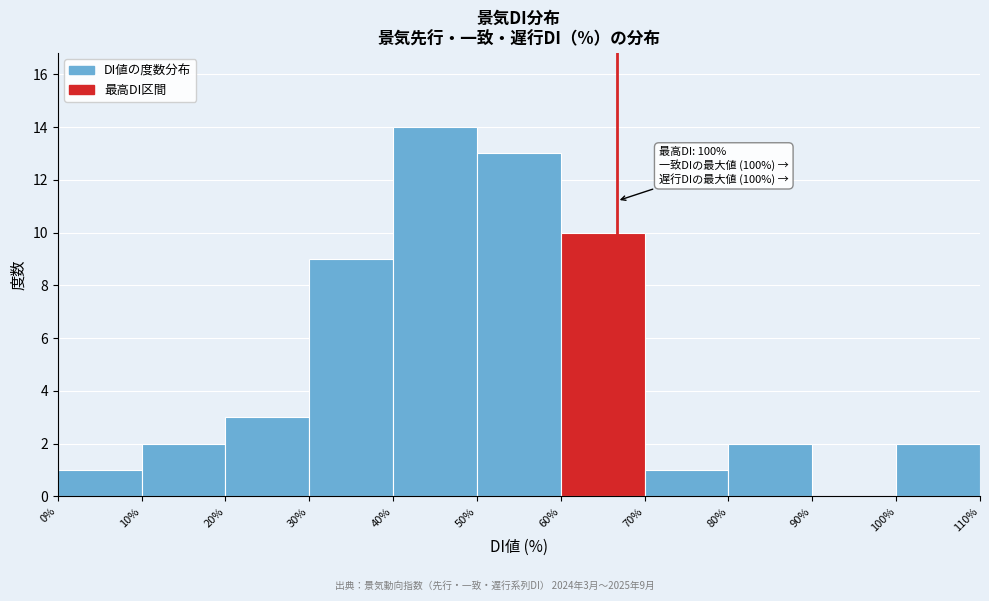

Which range on the x-axis has the tallest bar?

40% to 50%